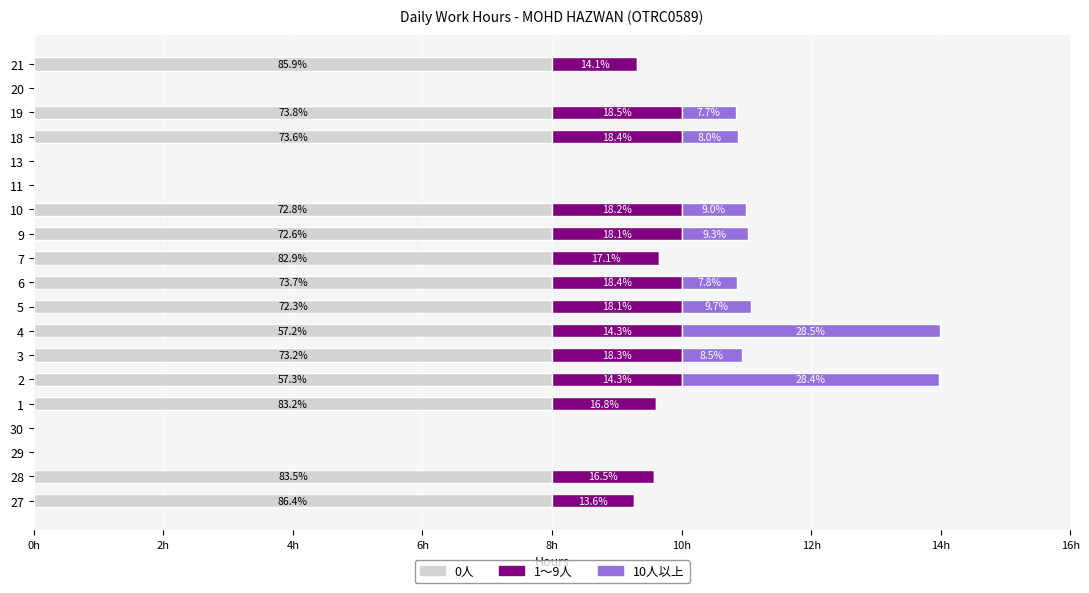

What are all the series names shown in the legend?

0人, 1～9人, 10人以上